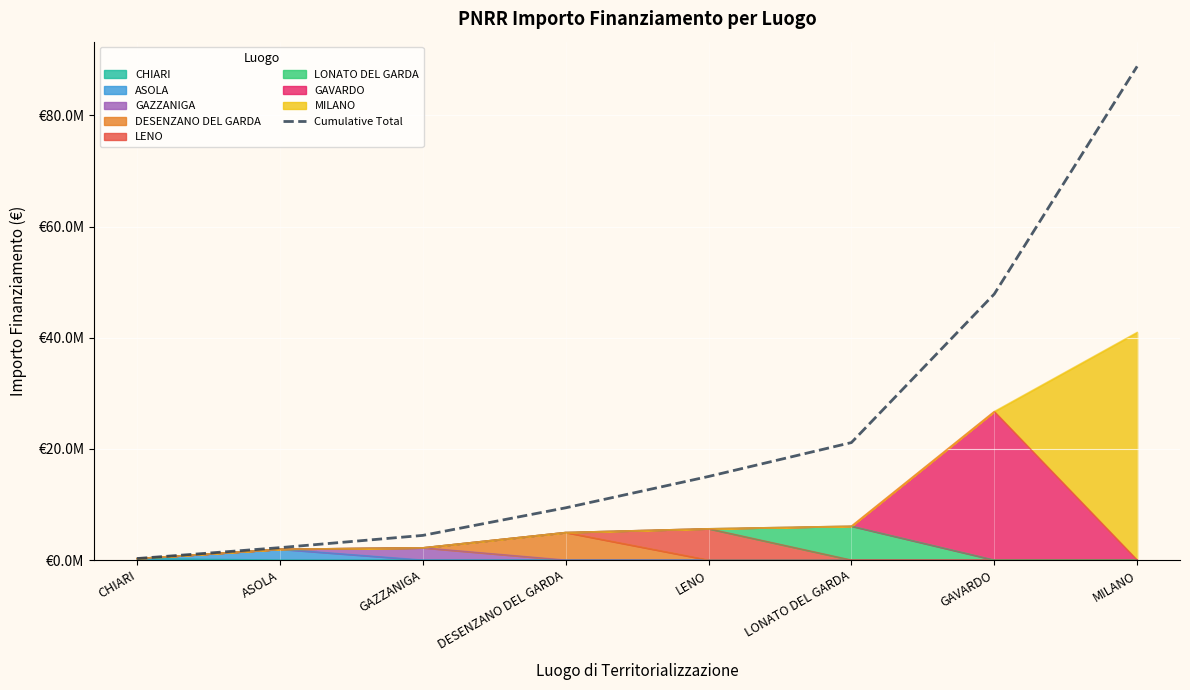

List the labels in order of value, largest first.

MILANO, GAVARDO, LONATO DEL GARDA, LENO, DESENZANO DEL GARDA, GAZZANIGA, ASOLA, CHIARI